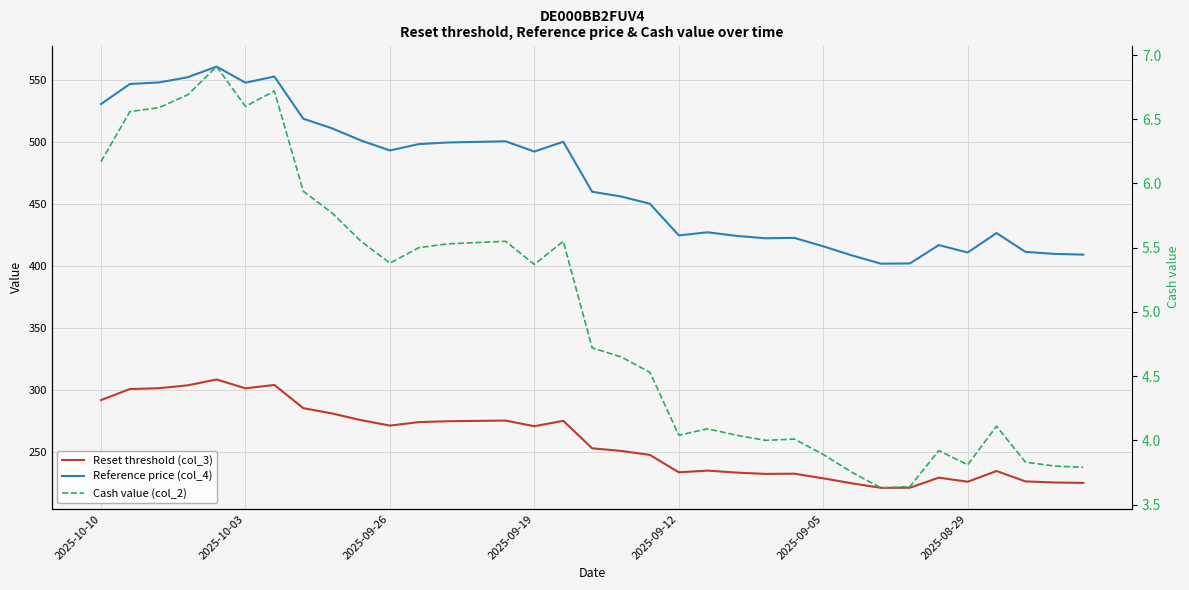

Is it true that Reference price (col_4) equals 694.7 at 18?

False